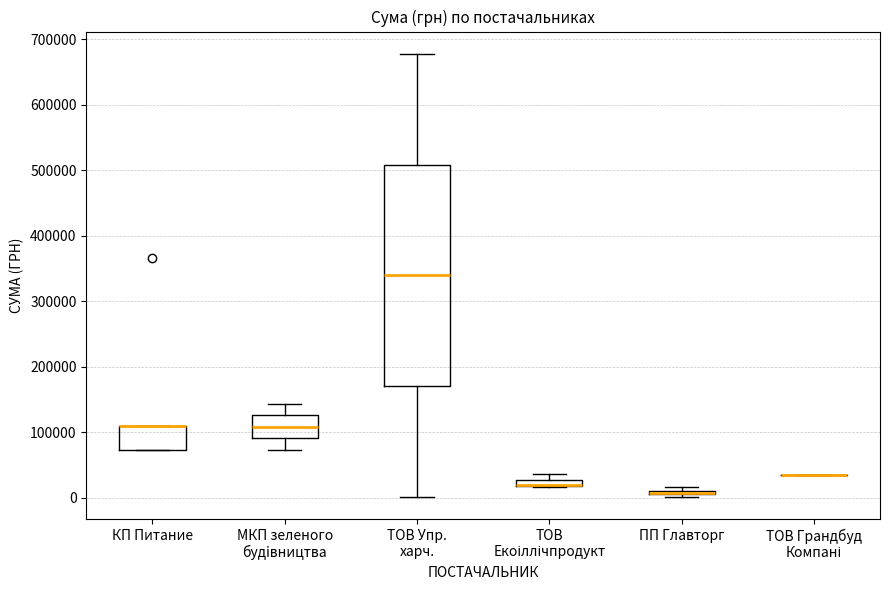

Where is the lower edge of the box for ТОВ Упр. харч. on the y-axis? The values are not printed on the chart, so give them approximately, as read against the axis.

170000